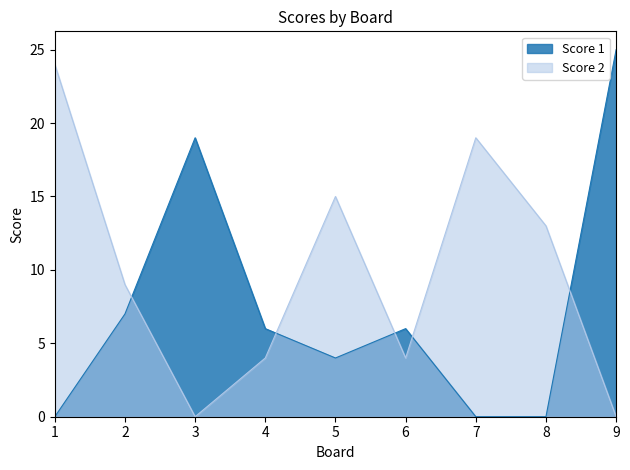

Reading right to left, transcribe all the data shown in this chart.

Score 1: 9=25	8=0	7=0	6=6	5=4	4=6	3=19	2=7	1=0
Score 2: 9=0	8=13	7=19	6=4	5=15	4=4	3=0	2=9	1=24